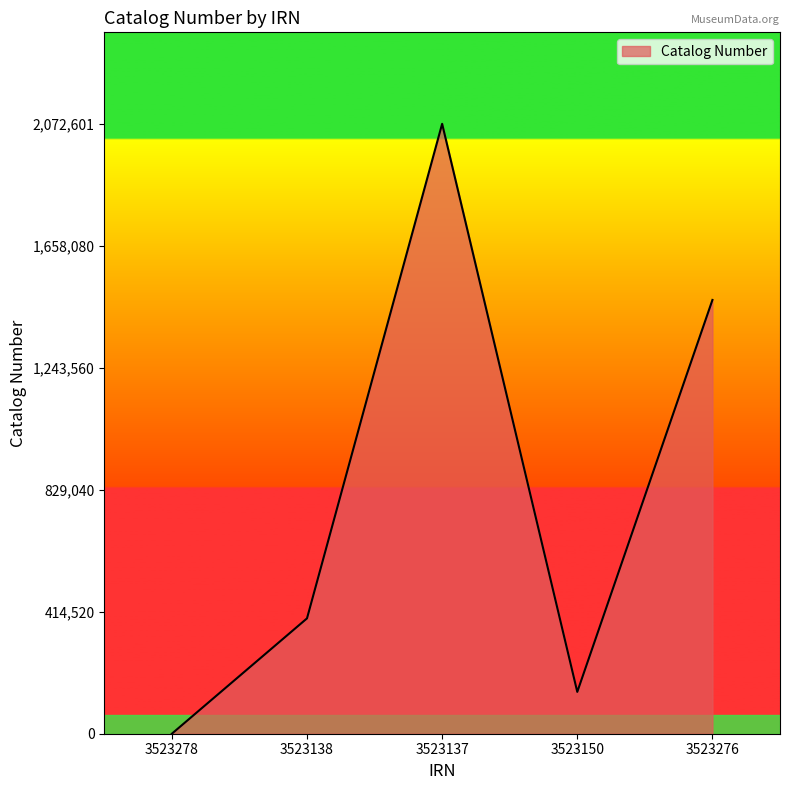

What is the difference between the second highest and second lowest values?

1331887